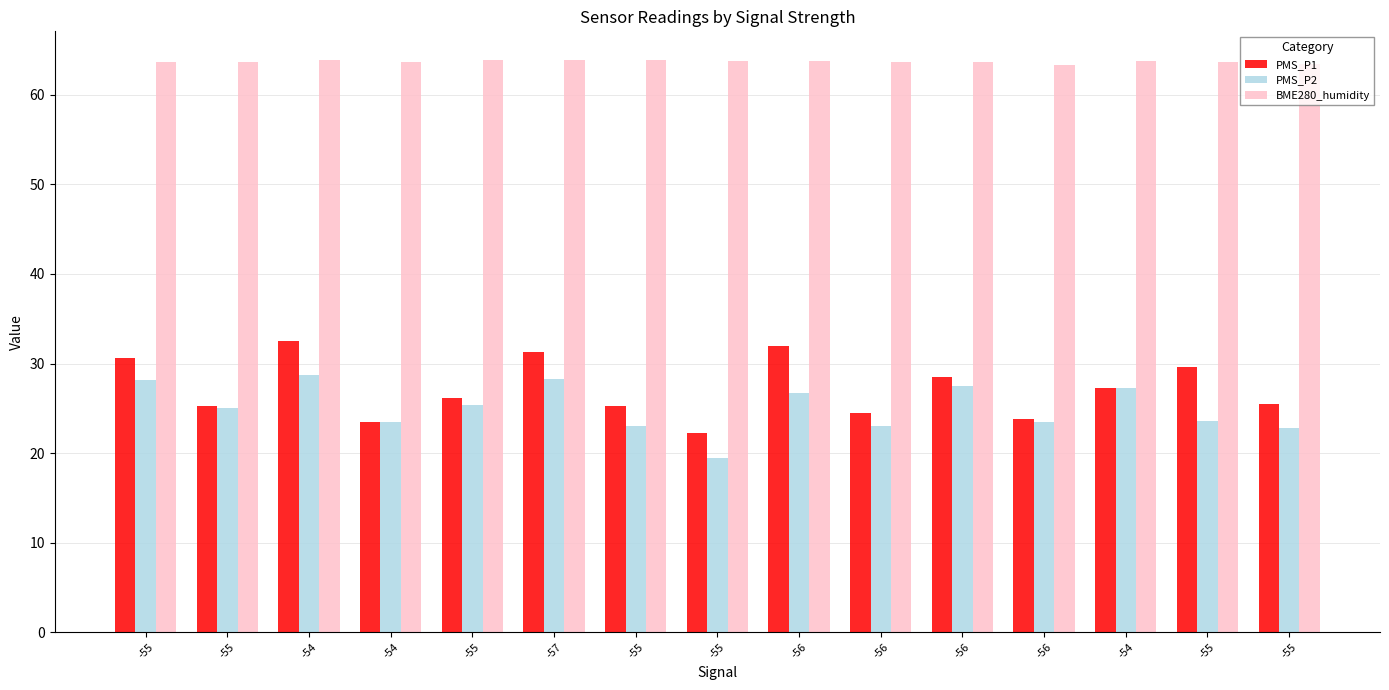

What is the maximum value for PMS_P2?

28.8